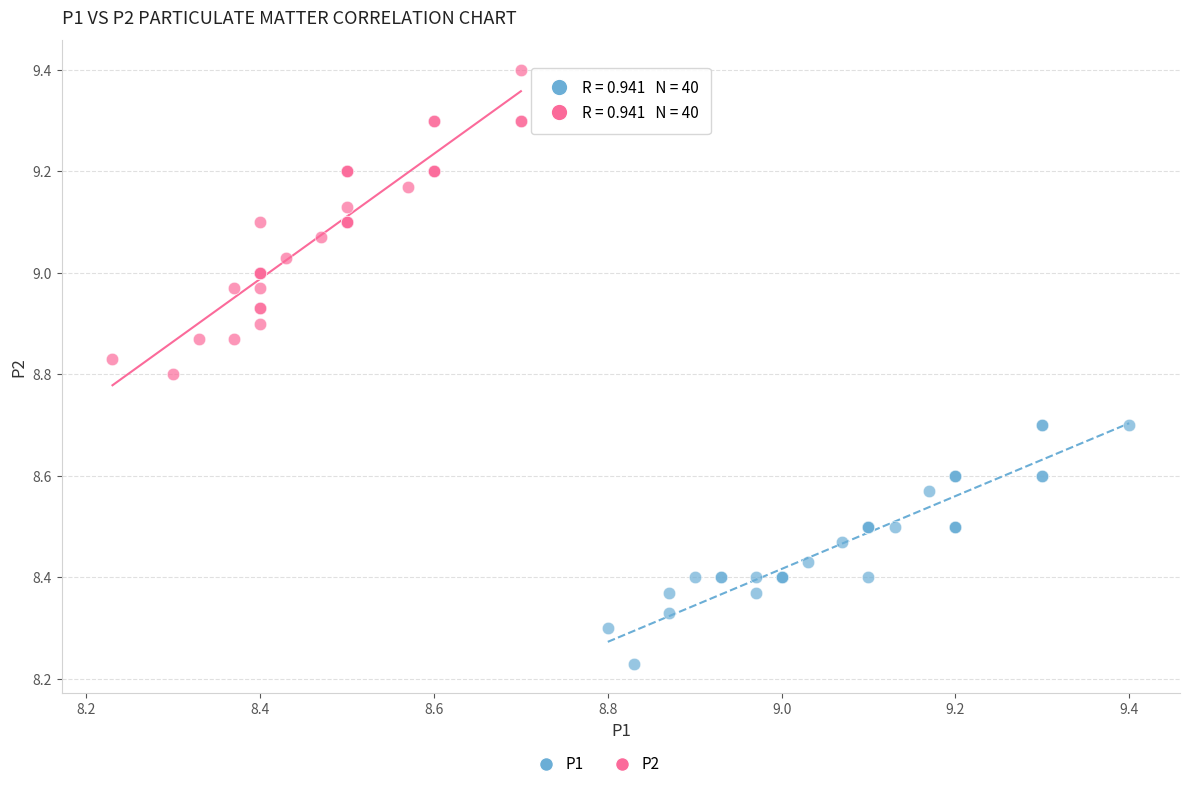

Which series has the widest spread of Y values?

P2